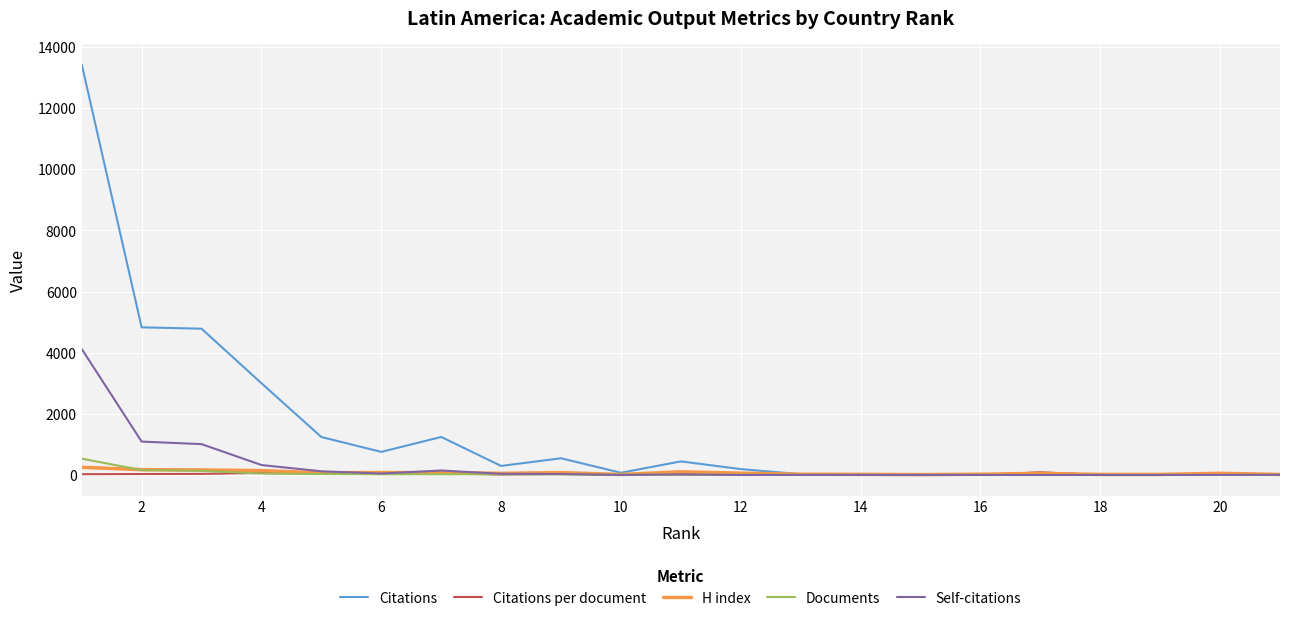

Which series has the largest range (max minus min)?

Citations